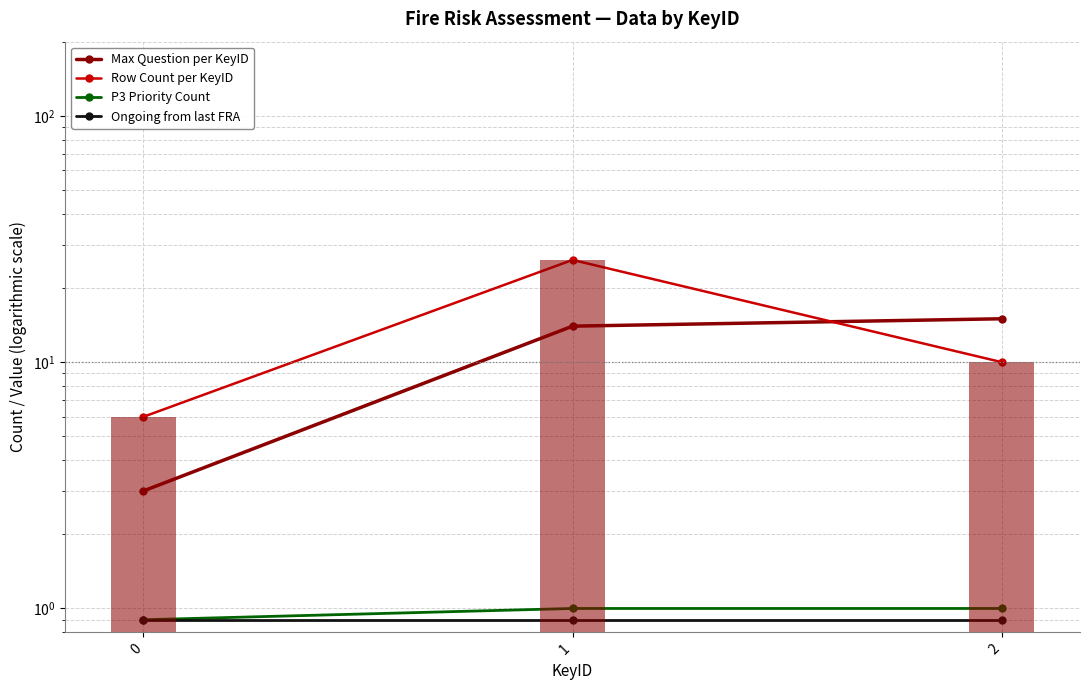

What is the total value across all series at 2?

26.9